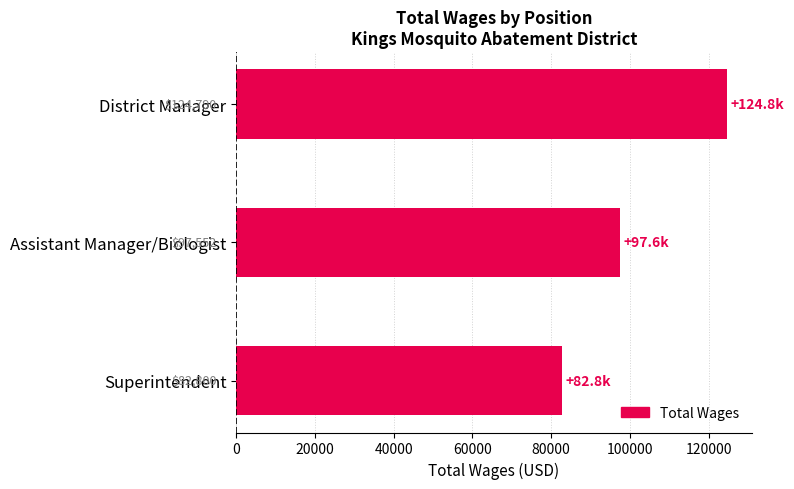

What is the average value?

101714